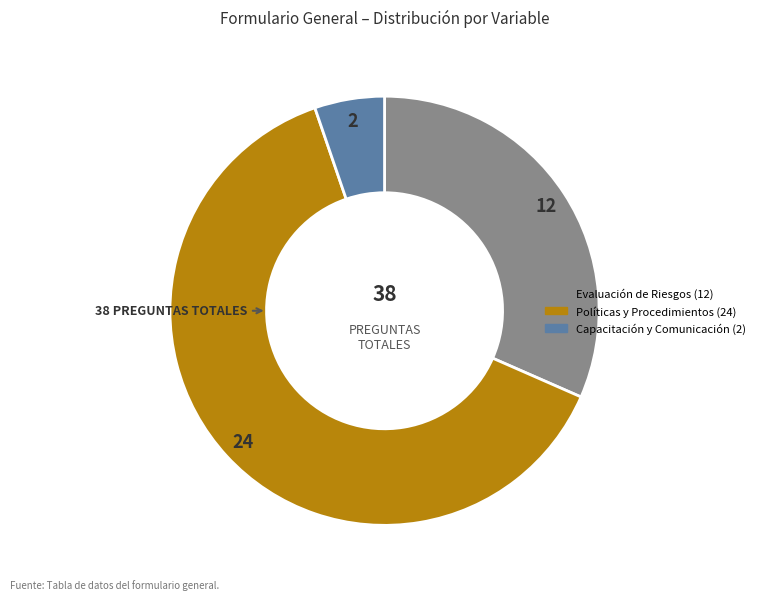

Which has a higher value, Capacitación y Comunicación or Políticas y Procedimientos?

Políticas y Procedimientos